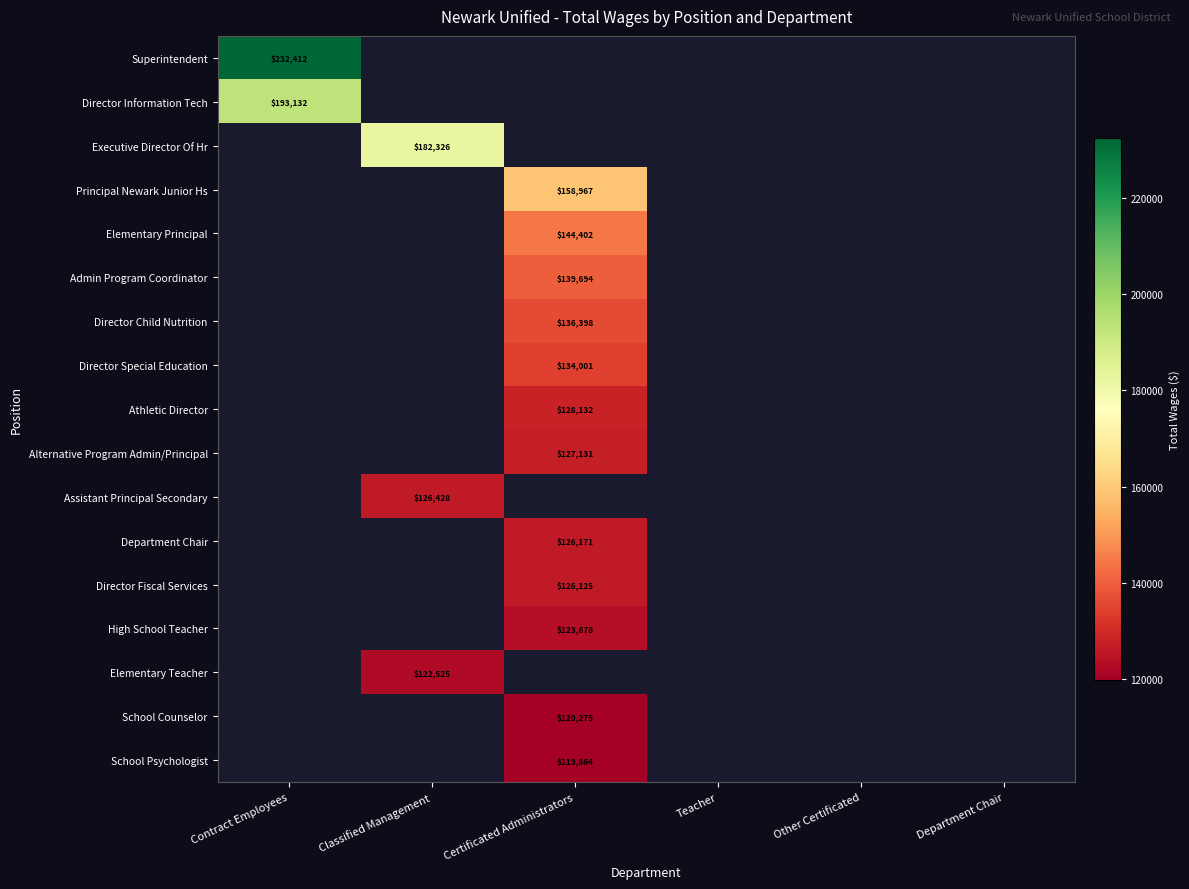

The School Counselor series shows 162004 at Certificated Administrators. True or false?

False